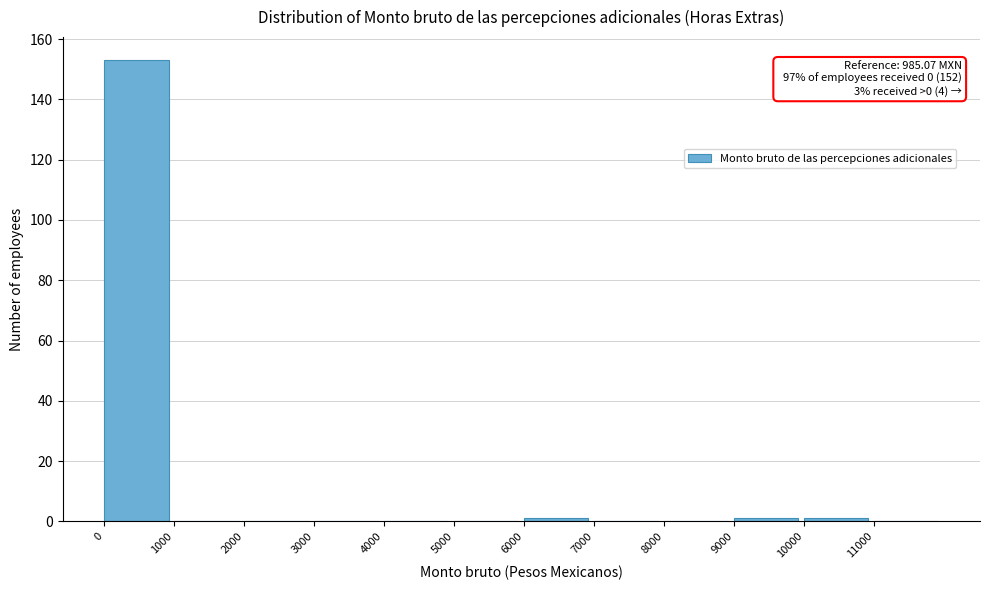

Which range on the x-axis has the tallest bar?

0 to 1000